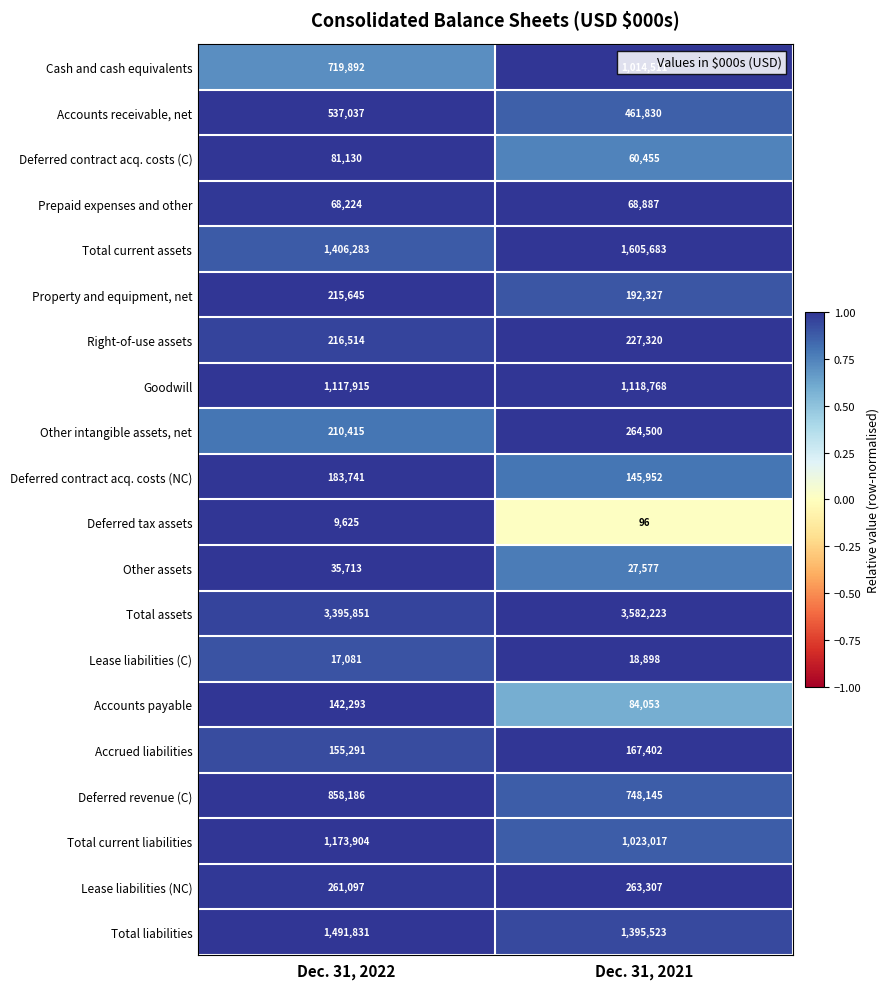

What is the approximate value of Goodwill at Dec. 31, 2022?

1117915